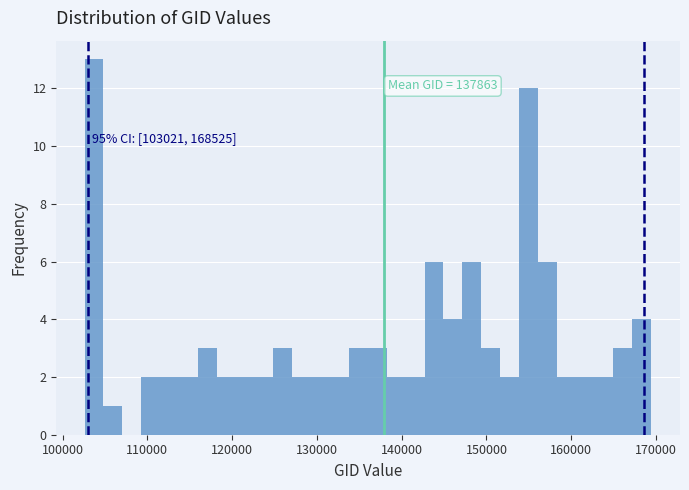

Read against the x-axis, roughly where is the centre of the tallest bar?

104000